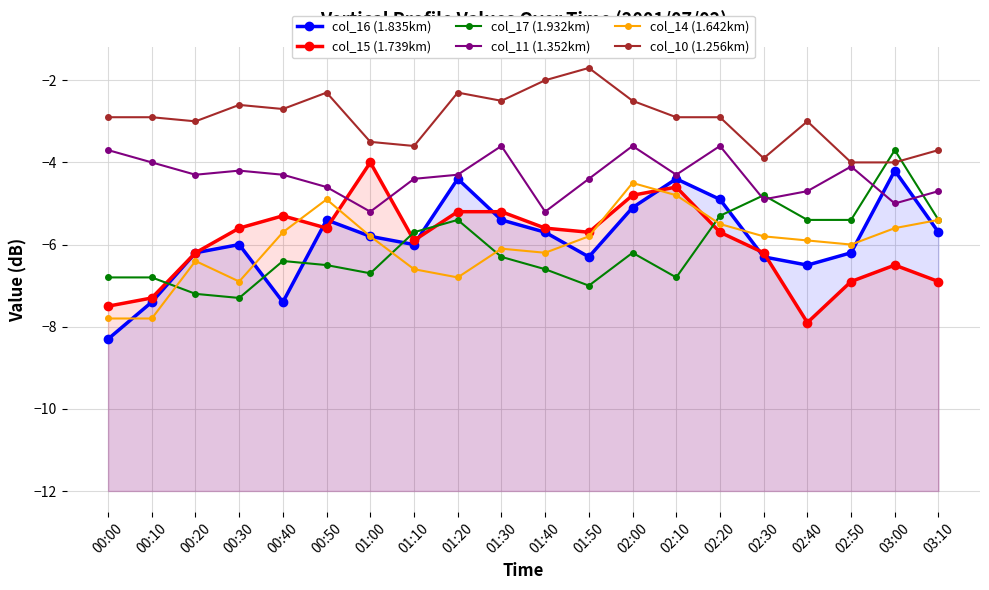

What is the value of the col_10 (1.256km) point at the 4th from the left?

-2.6